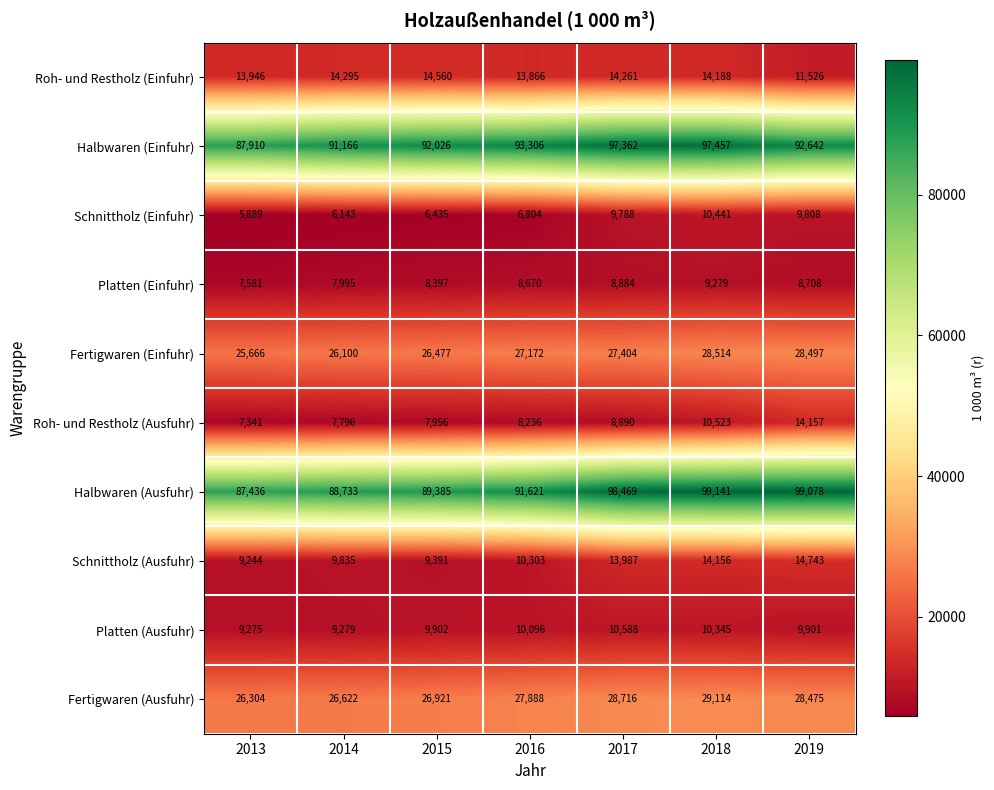

Rank the series by their maximum value, from lowest to highest.

Platten (Einfuhr), Schnittholz (Einfuhr), Platten (Ausfuhr), Roh- und Restholz (Ausfuhr), Roh- und Restholz (Einfuhr), Schnittholz (Ausfuhr), Fertigwaren (Einfuhr), Fertigwaren (Ausfuhr), Halbwaren (Einfuhr), Halbwaren (Ausfuhr)